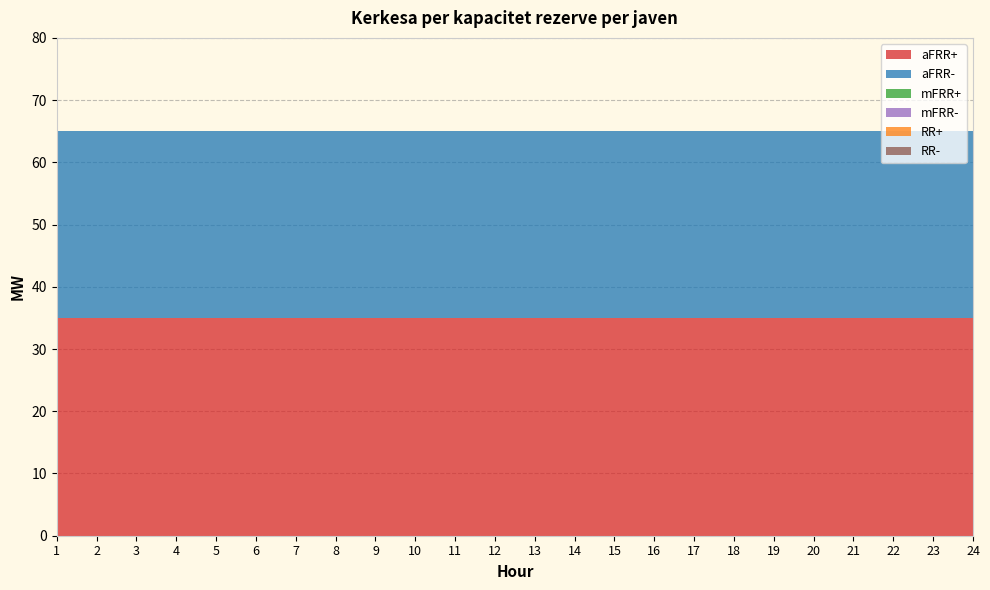

Reading left to right, what are all the values shown in this chart?

aFRR+: 35	35	35	35	35	35	35	35	35	35	35	35	35	35	35	35	35	35	35	35	35	35	35	35
aFRR-: 30	30	30	30	30	30	30	30	30	30	30	30	30	30	30	30	30	30	30	30	30	30	30	30
mFRR+: 0	0	0	0	0	0	0	0	0	0	0	0	0	0	0	0	0	0	0	0	0	0	0	0
mFRR-: 0	0	0	0	0	0	0	0	0	0	0	0	0	0	0	0	0	0	0	0	0	0	0	0
RR+: 0	0	0	0	0	0	0	0	0	0	0	0	0	0	0	0	0	0	0	0	0	0	0	0
RR-: 0	0	0	0	0	0	0	0	0	0	0	0	0	0	0	0	0	0	0	0	0	0	0	0